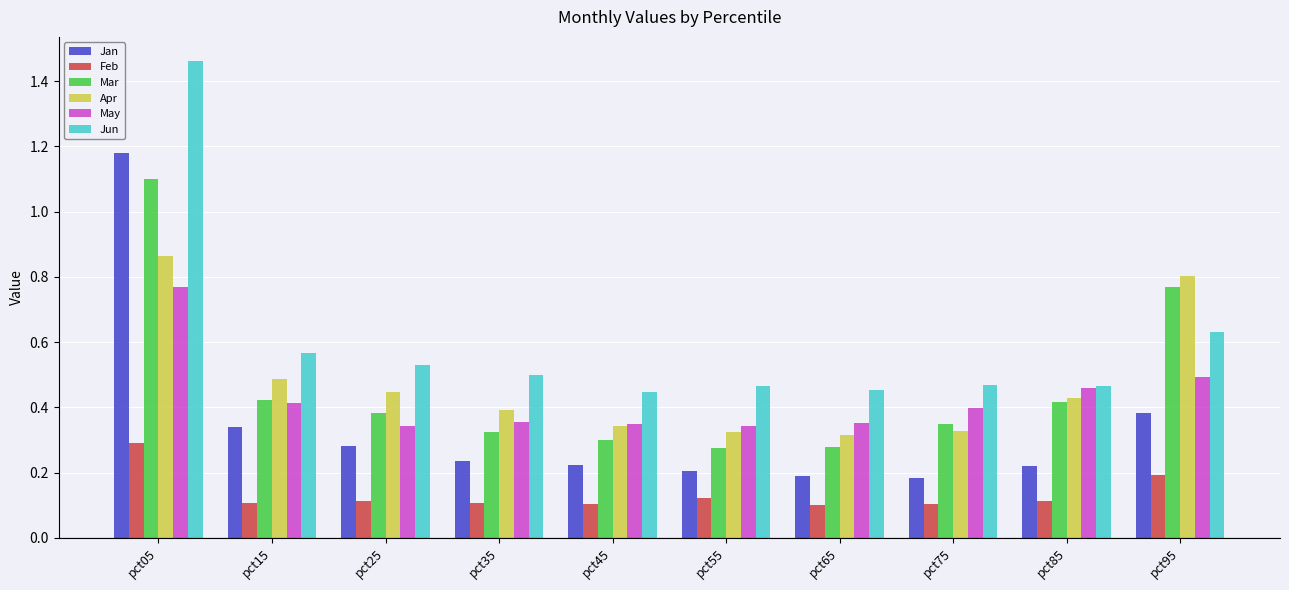

Which category has the highest value across all series?

pct05